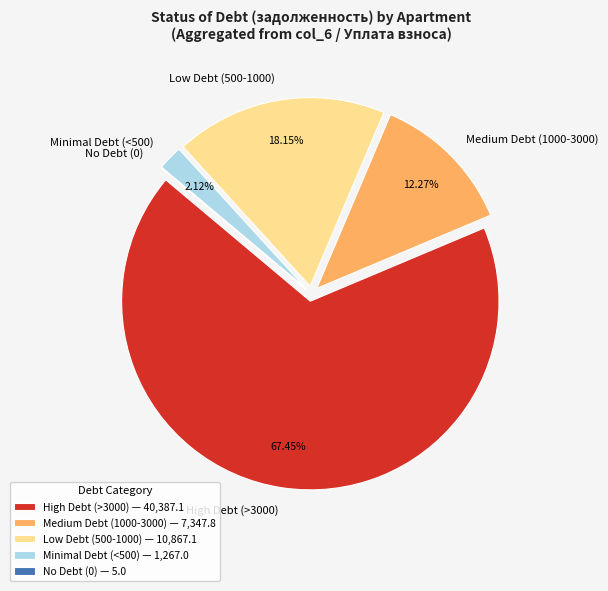

Does any single category account for the majority?

Yes